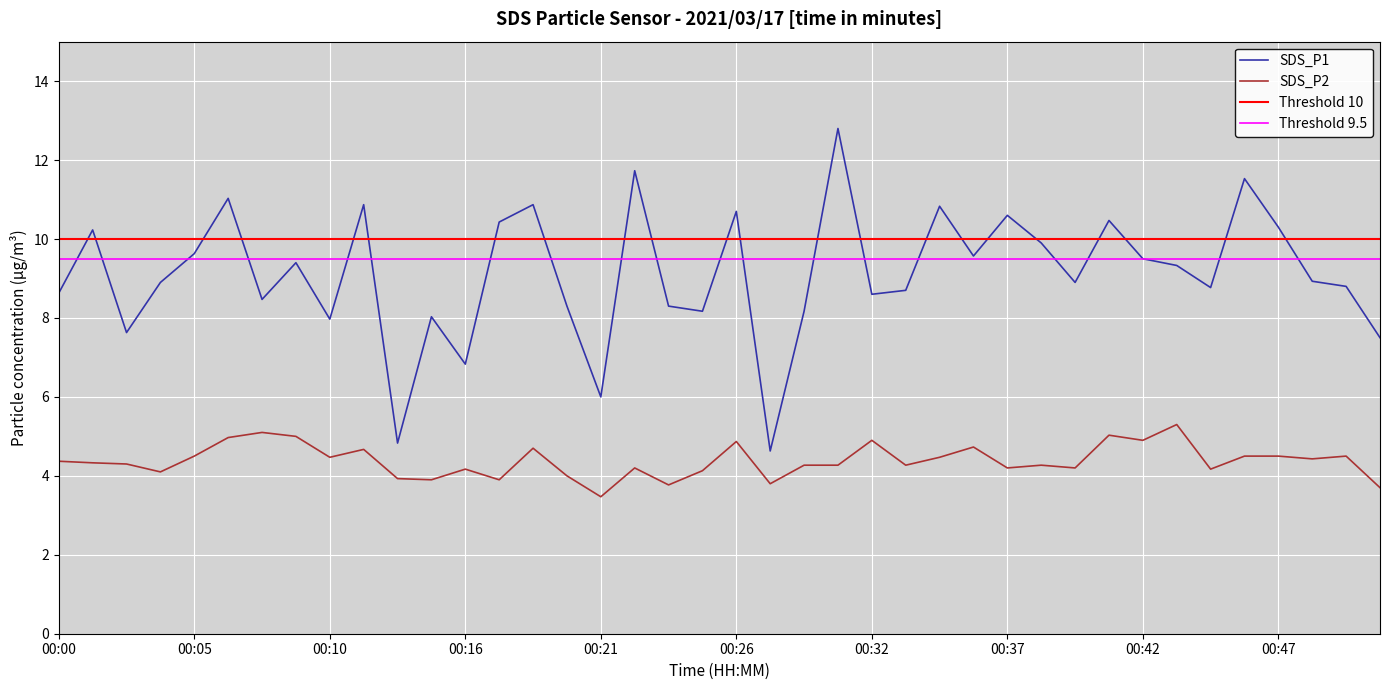

The SDS_P1 series shows 5.2 at 00:32. True or false?

False